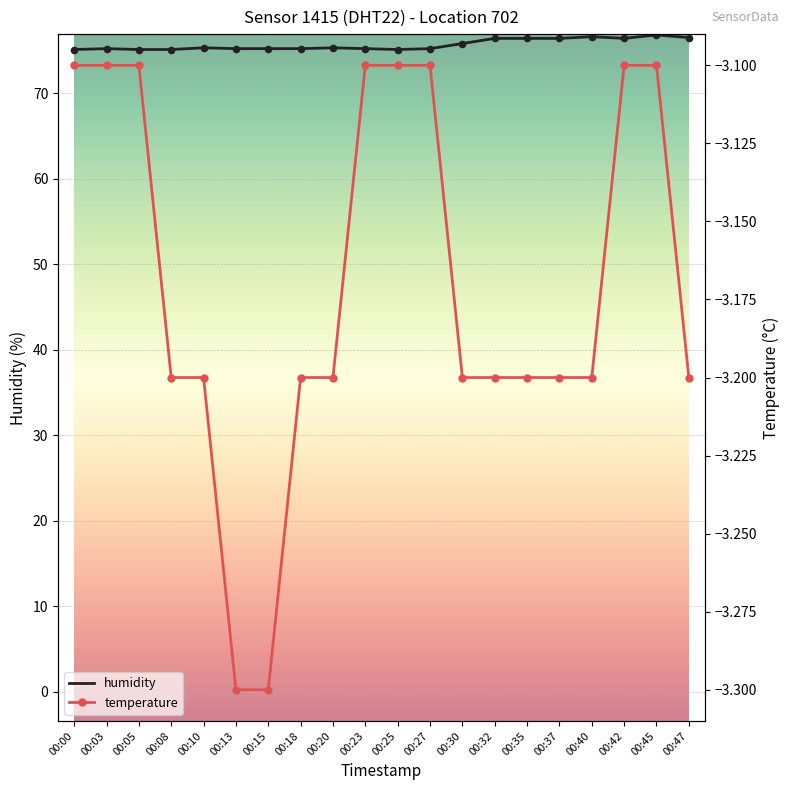

Which series has the widest spread of Y values?

humidity